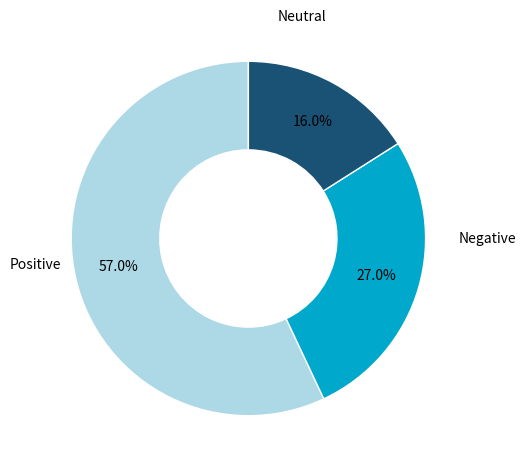

How many segments does this pie chart have?

3